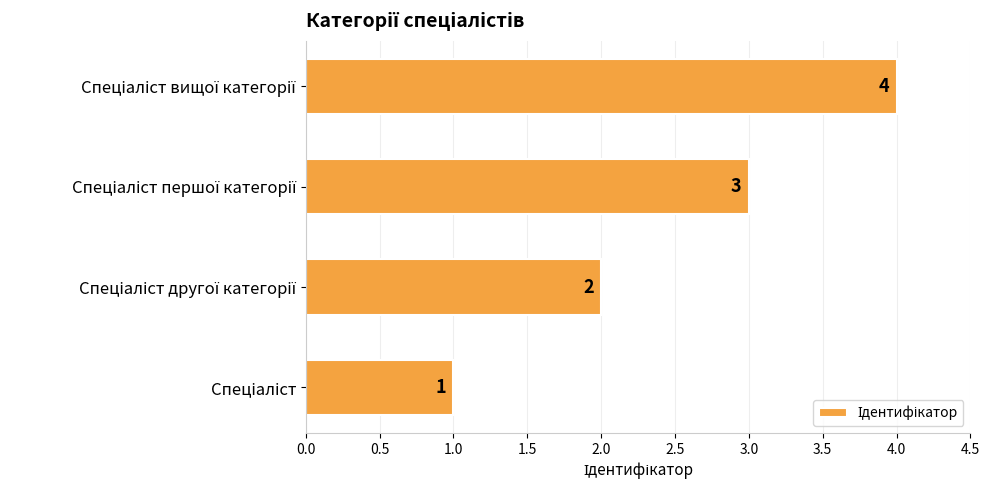

What is the difference between the maximum and minimum values?

3